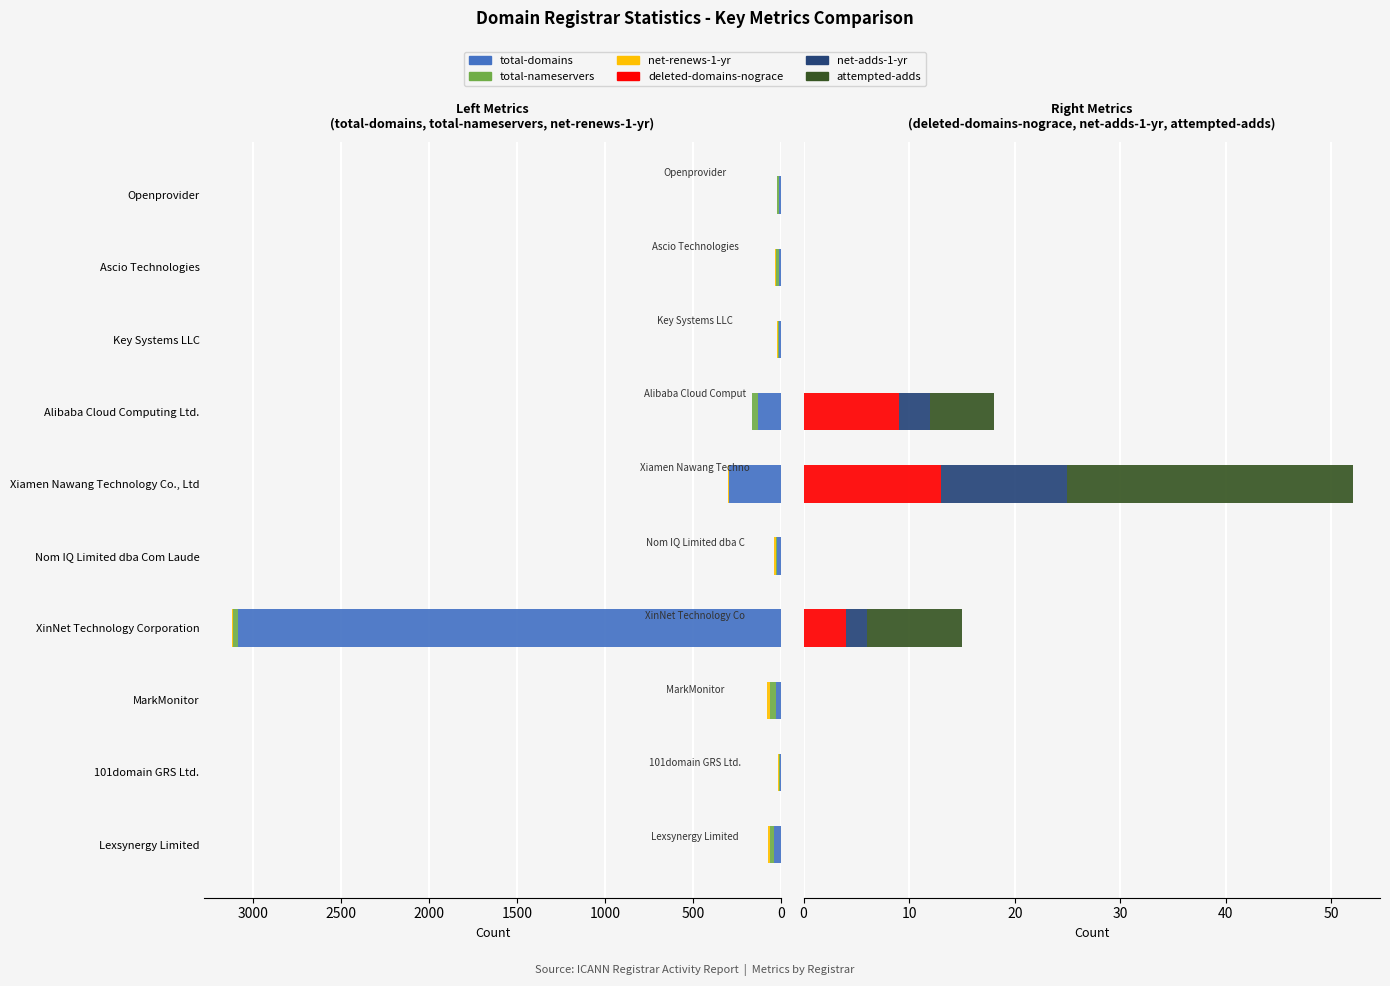

What are all the series names shown in the legend?

total-domains, total-nameservers, net-renews-1-yr, deleted-domains-nograce, net-adds-1-yr, attempted-adds